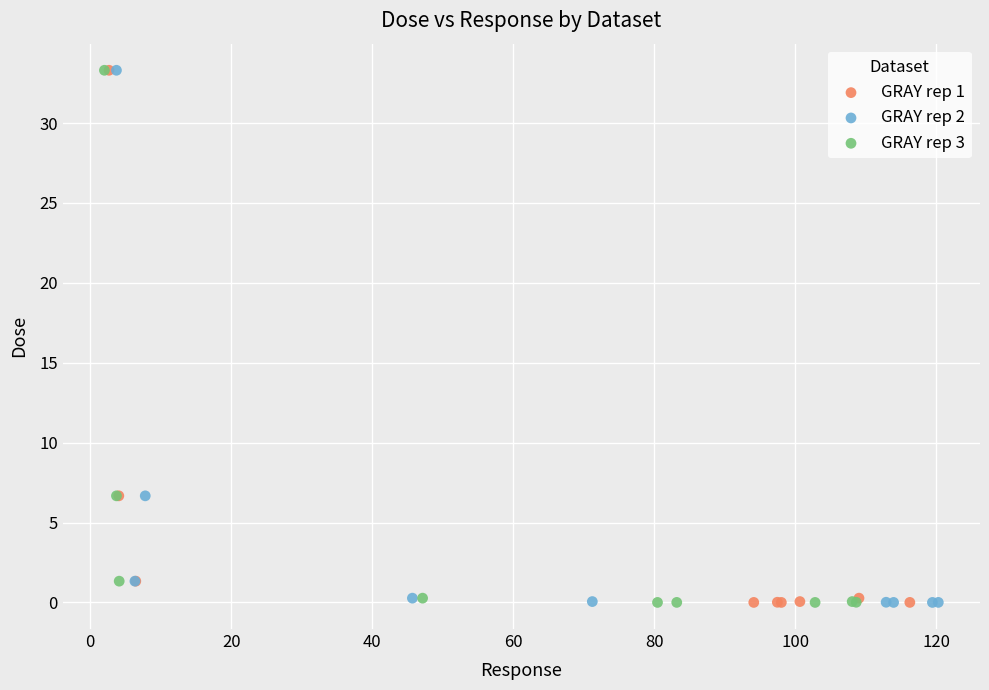

What are all the series names shown in the legend?

GRAY rep 1, GRAY rep 2, GRAY rep 3